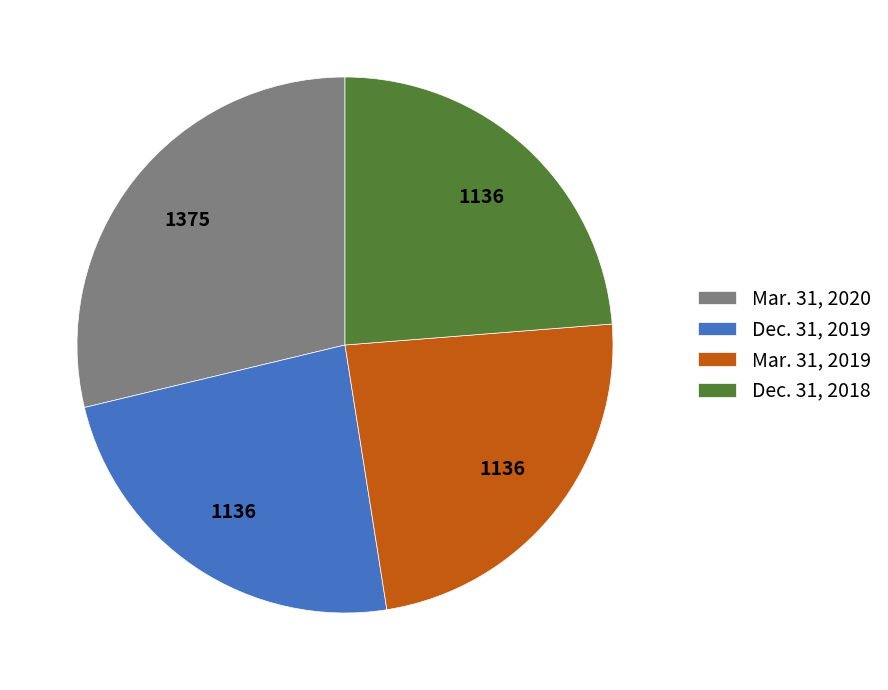

Is the sum of Mar. 31, 2020 and Dec. 31, 2019 greater than half?

Yes